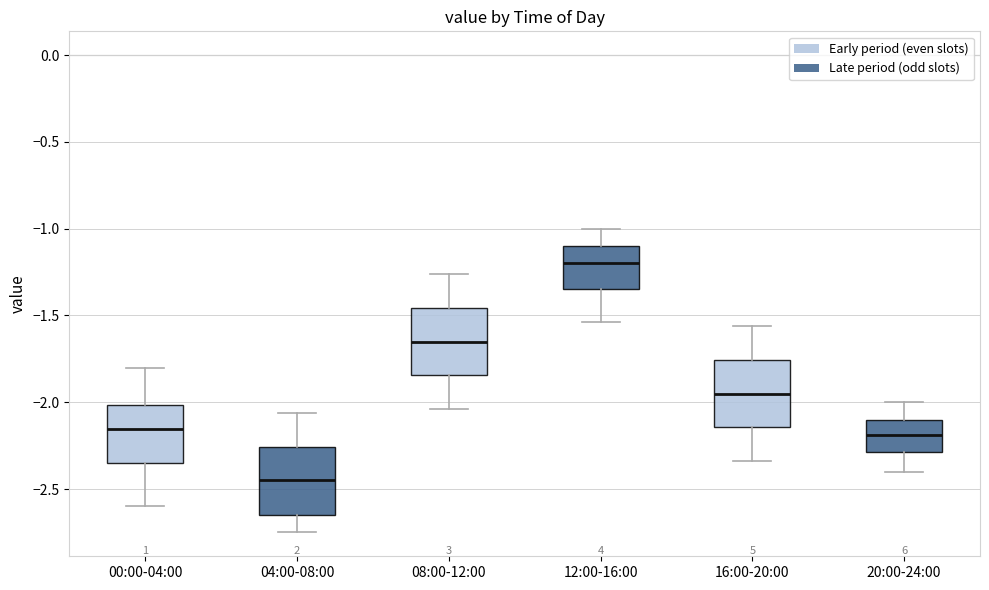

Reading left to right, read every box against the y-axis: the position of its median line, the range the box covers, and the ends of its whiskers. The values are not printed on the chart, so give them approximately, as read against the axis.

00:00-04:00: median -2.15, box -2.35 to -2.00, whiskers -2.60 to -1.80
04:00-08:00: median -2.45, box -2.65 to -2.25, whiskers -2.75 to -2.05
08:00-12:00: median -1.65, box -1.85 to -1.45, whiskers -2.05 to -1.25
12:00-16:00: median -1.20, box -1.35 to -1.10, whiskers -1.55 to -1.00
16:00-20:00: median -1.95, box -2.15 to -1.75, whiskers -2.35 to -1.55
20:00-24:00: median -2.20, box -2.30 to -2.10, whiskers -2.40 to -2.00